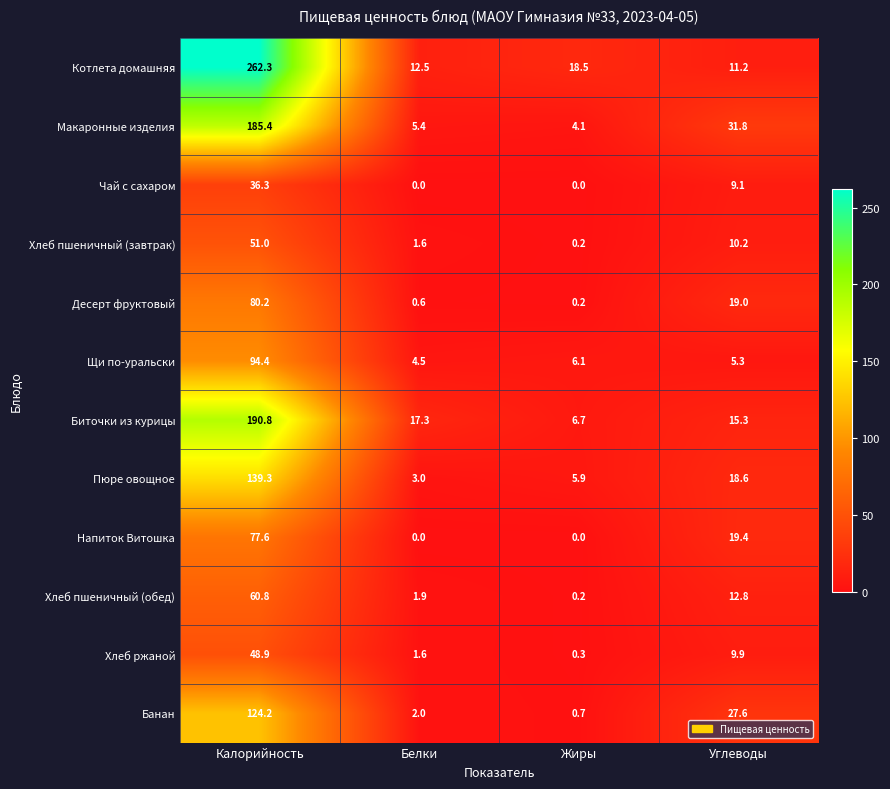

What is the total value across all series at Жиры?

42.9